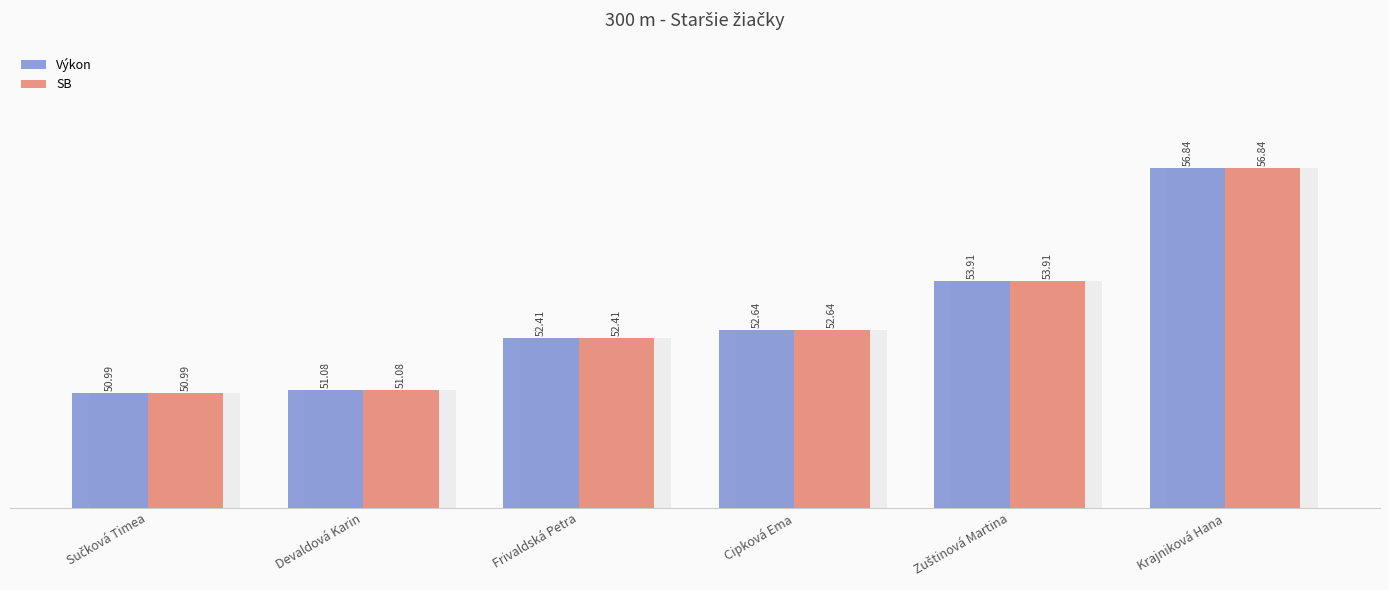

Where is Výkon nearest to the value 53?

Cipková Ema